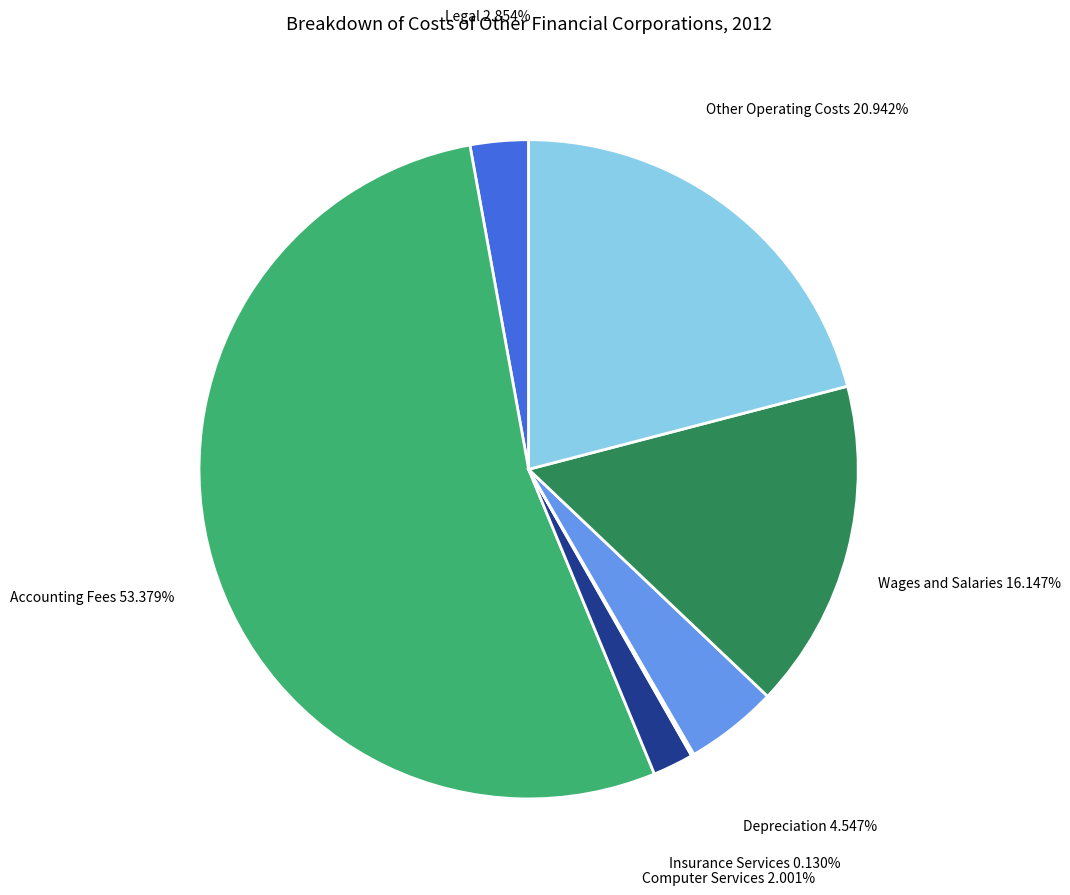

To the nearest percent, what is the combined percentage of Other Operating Costs and Wages and Salaries?

37%